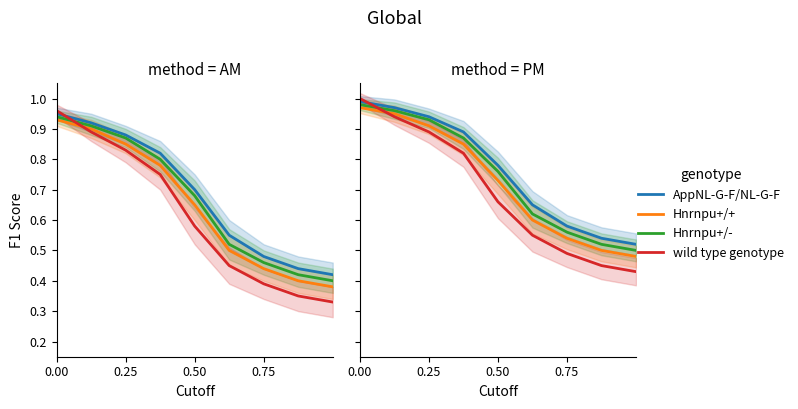

How many lines are shown in the chart?

4